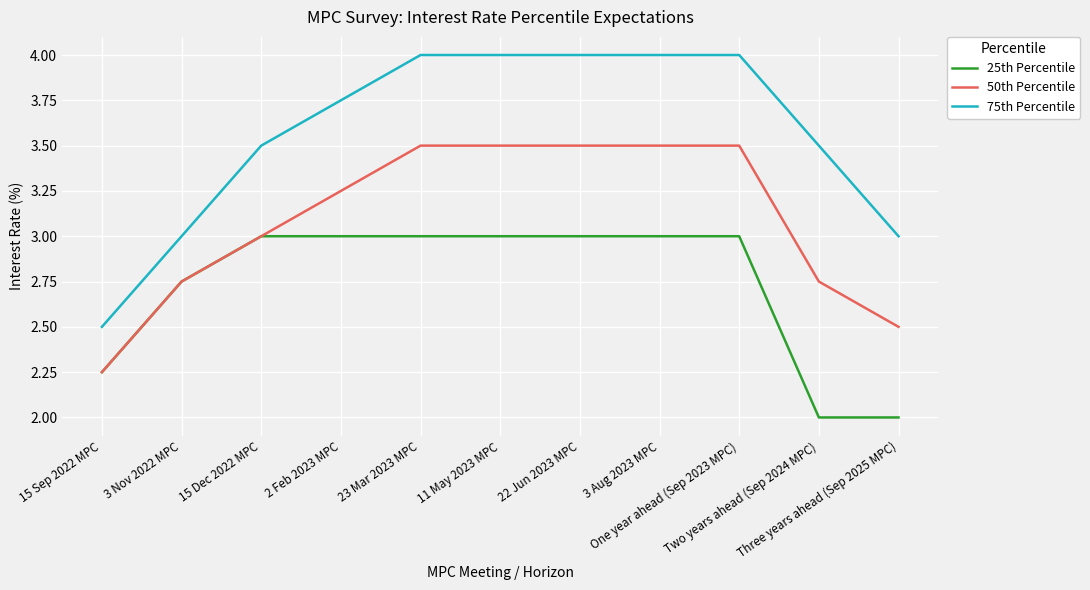

What is the lowest value of the 25th Percentile series?

2.0